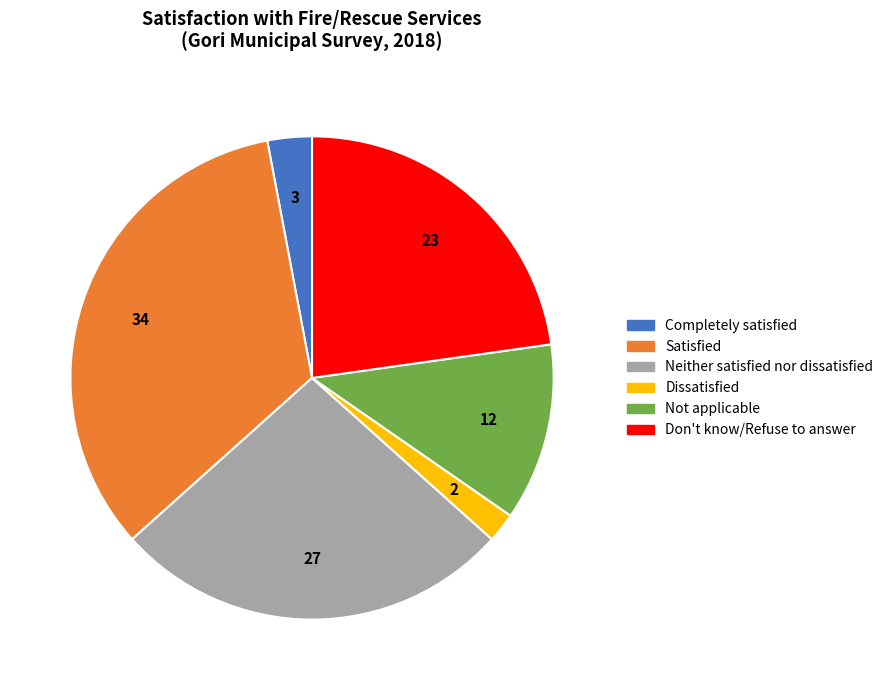

Is there a majority slice in this chart?

No